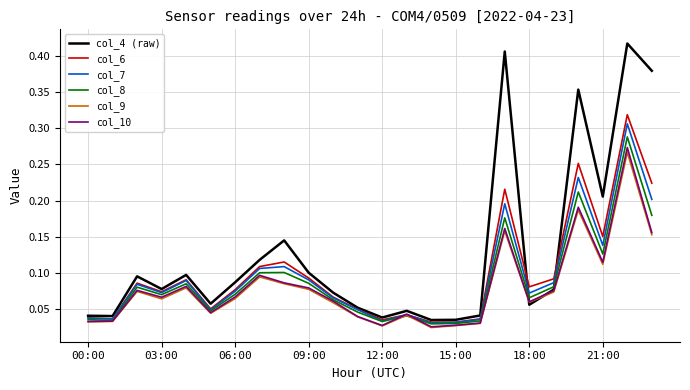

Which series has the largest total across all categories?

col_4 (raw)